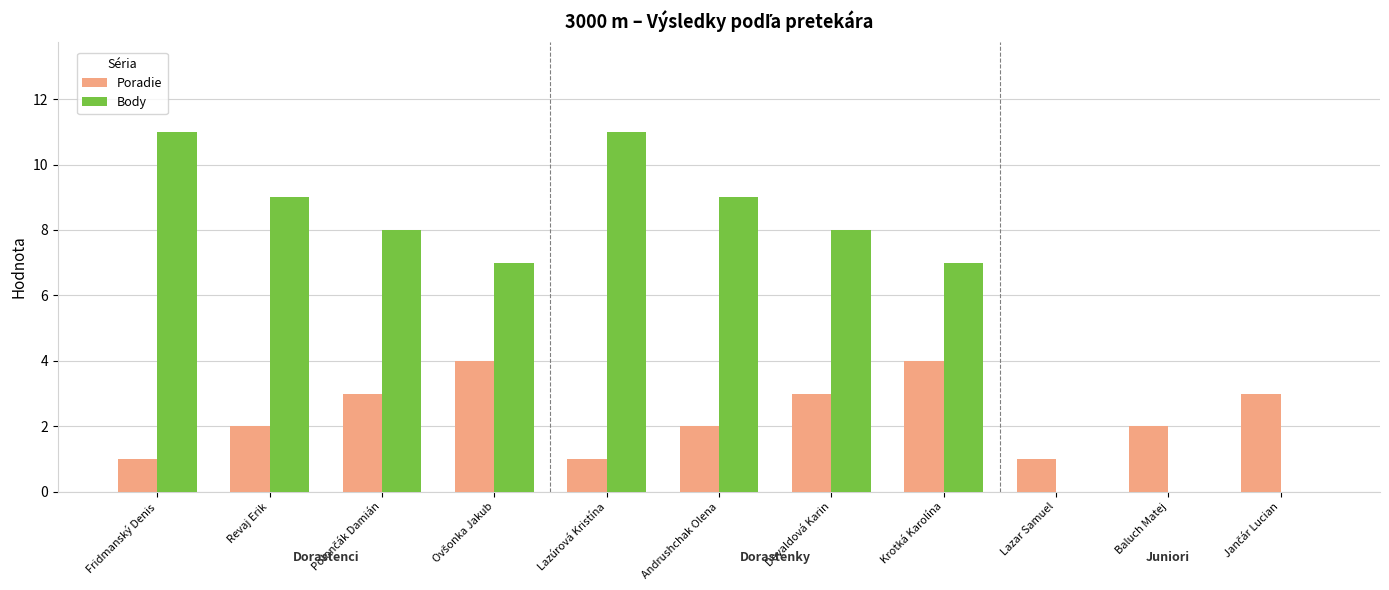

What is the total value across all series at Andrushchak Olena?

11